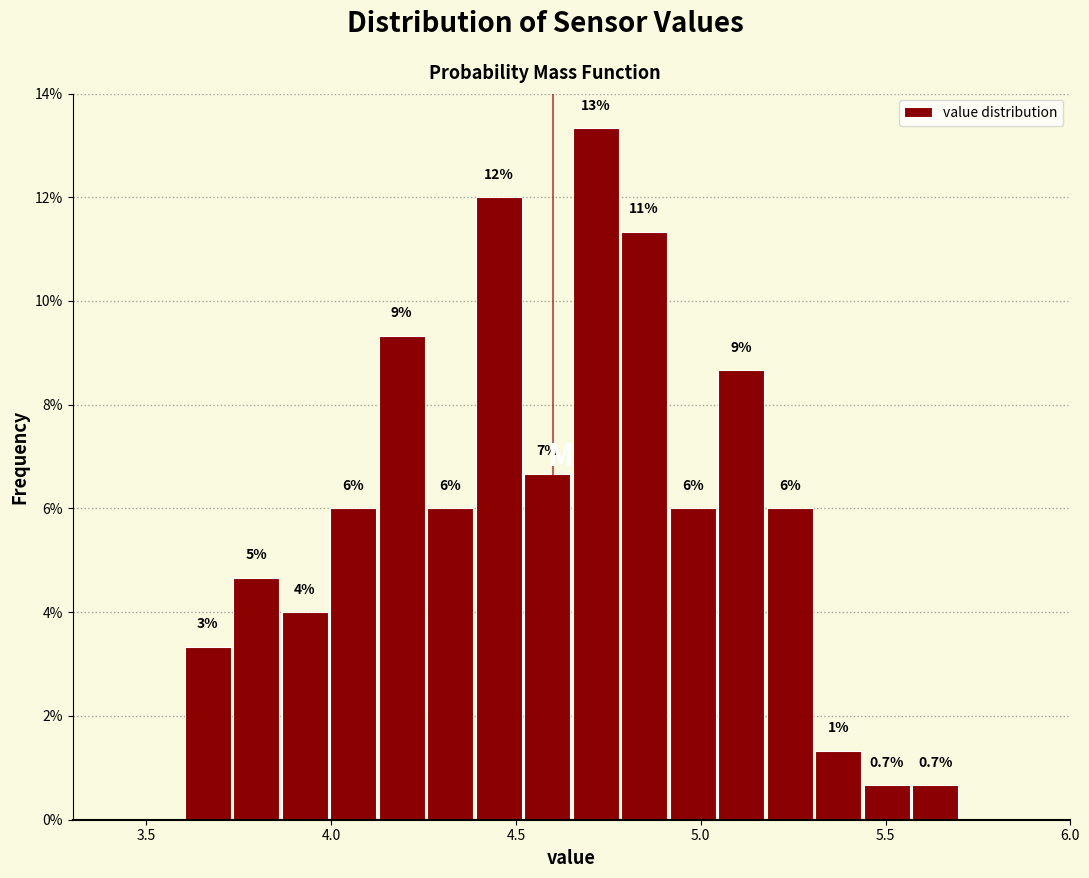

Around what value on the x-axis is the tallest bar? Give the approximate position of its centre, as read against the axis.

4.70